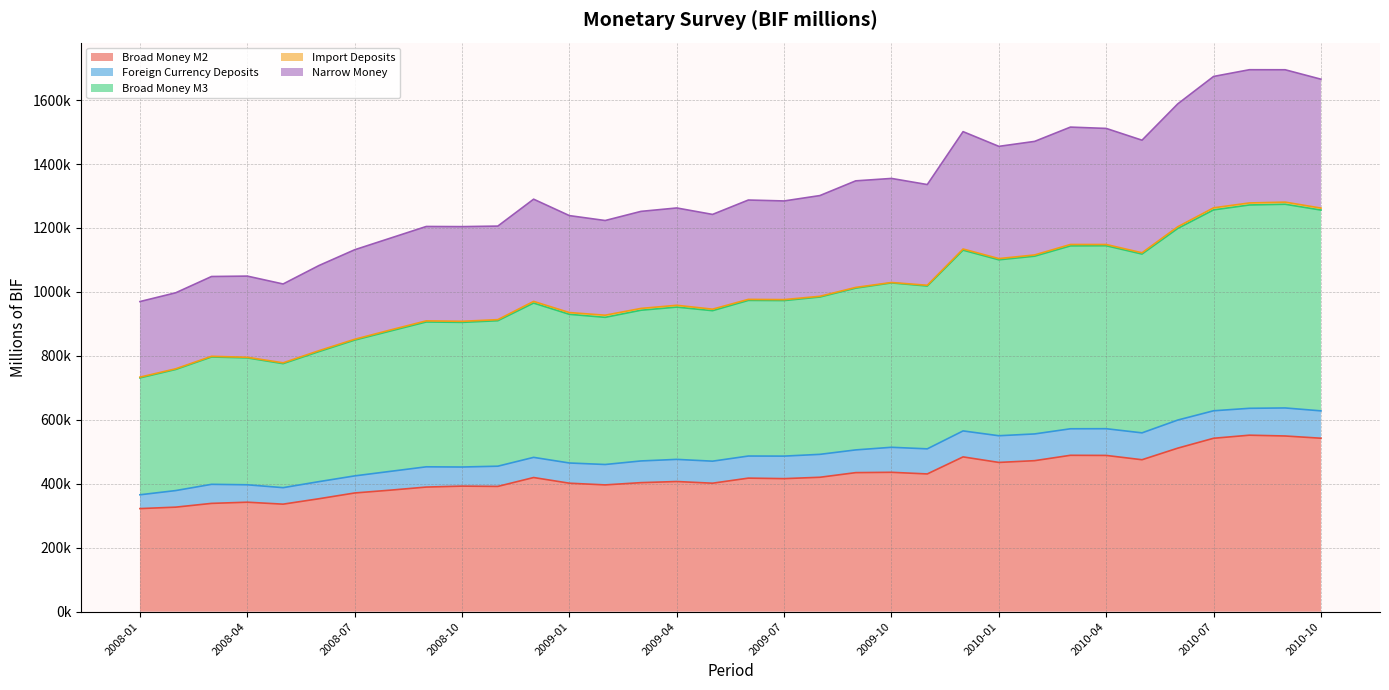

True or false: Broad Money M3 has a value of 2115183.8 at 2010-06.

False